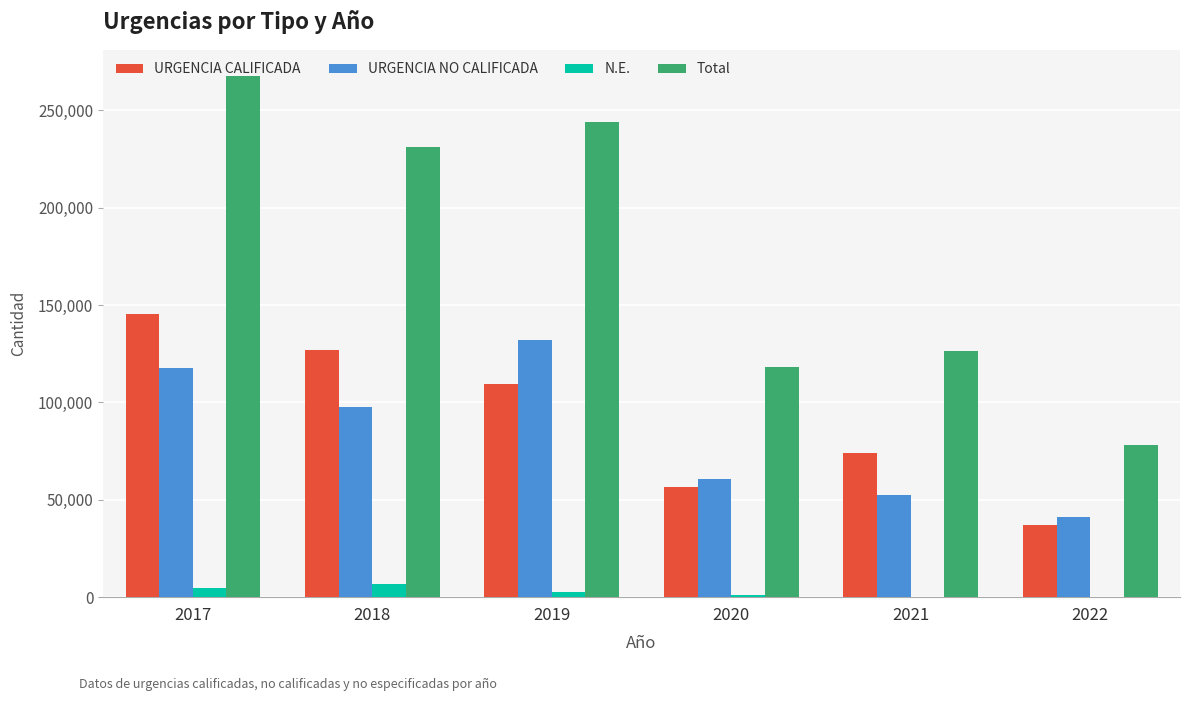

Are the bars horizontal?

No